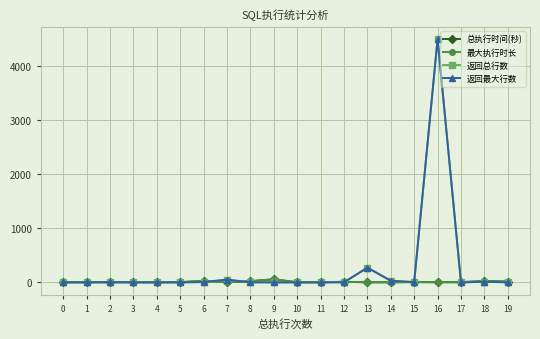

Which series changed the most between 1 and 15?

返回总行数